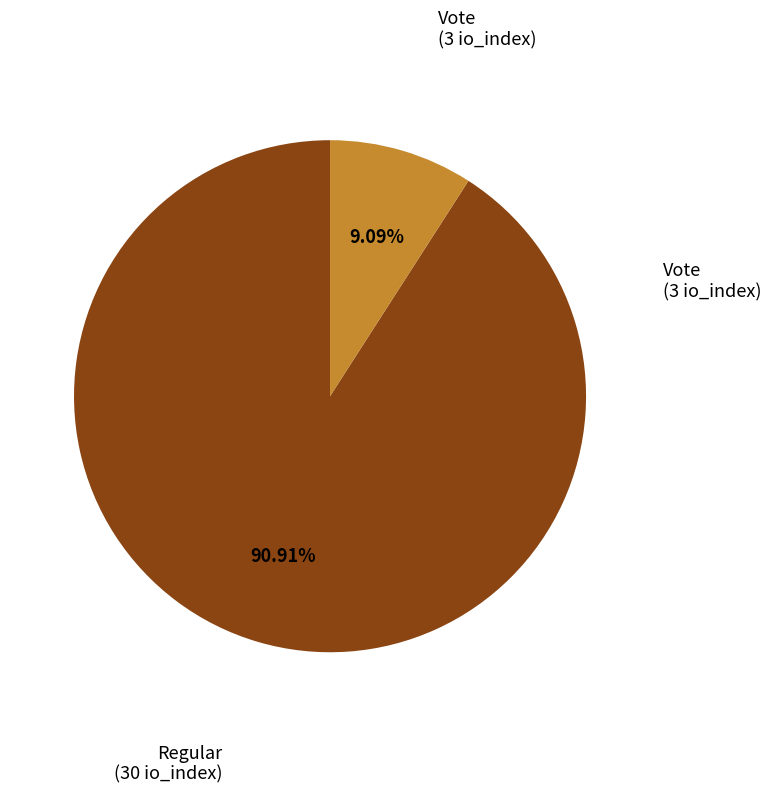

Is there any slice that represents more than half of the pie?

Yes